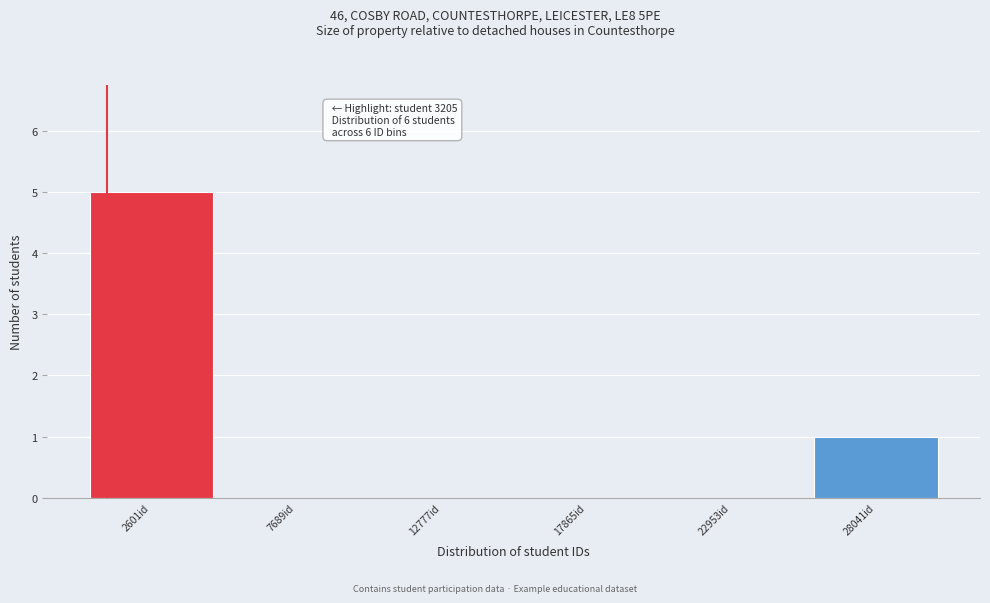

Reading left to right, what are all the values shown in this chart?

2601id=5	7689id=0	12777id=0	17865id=0	22953id=0	28041id=1